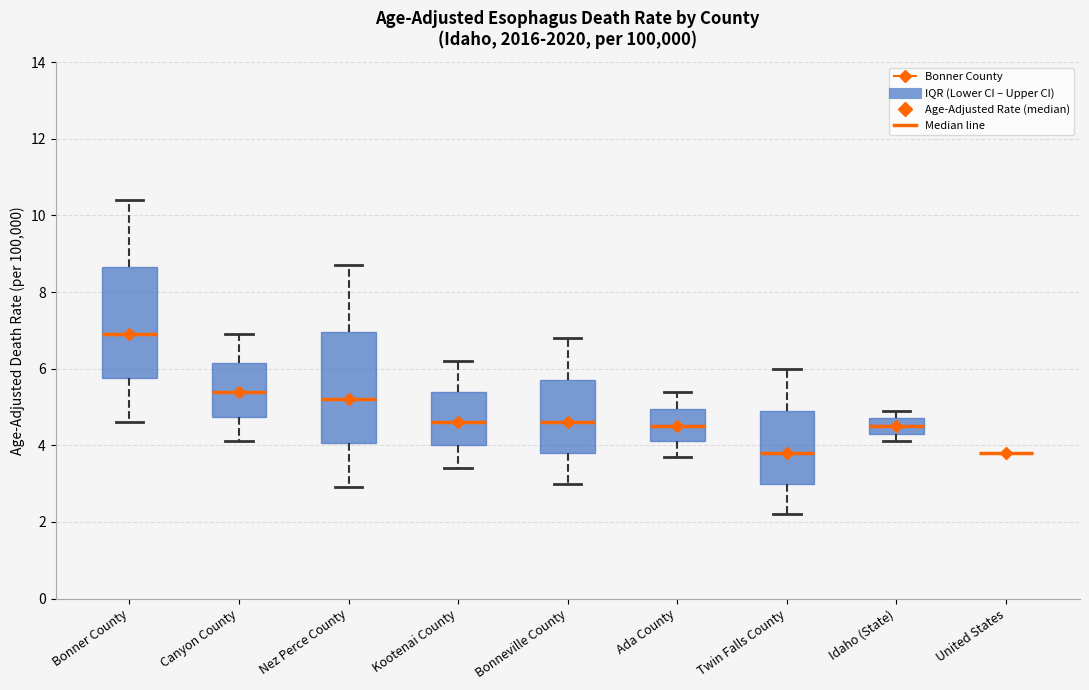

Reading left to right, transcribe this box plot: for each box, give where its median line is, the range the box spans, and where its two whiskers end, as read against the y-axis. The values are not printed on the chart, so give them approximately, as read against the axis.

Bonner County: median 7.0, box 5.8 to 8.6, whiskers 4.6 to 10.4
Canyon County: median 5.4, box 4.8 to 6.2, whiskers 4.2 to 7.0
Nez Perce County: median 5.2, box 4.0 to 7.0, whiskers 3.0 to 8.8
Kootenai County: median 4.6, box 4.0 to 5.4, whiskers 3.4 to 6.2
Bonneville County: median 4.6, box 3.8 to 5.8, whiskers 3.0 to 6.8
Ada County: median 4.6, box 4.2 to 5.0, whiskers 3.8 to 5.4
Twin Falls County: median 3.8, box 3.0 to 5.0, whiskers 2.2 to 6.0
Idaho (State): median 4.6, box 4.4 to 4.8, whiskers 4.2 to 5.0
United States: box collapsed to a line at 3.8, whiskers 3.8 to 3.8